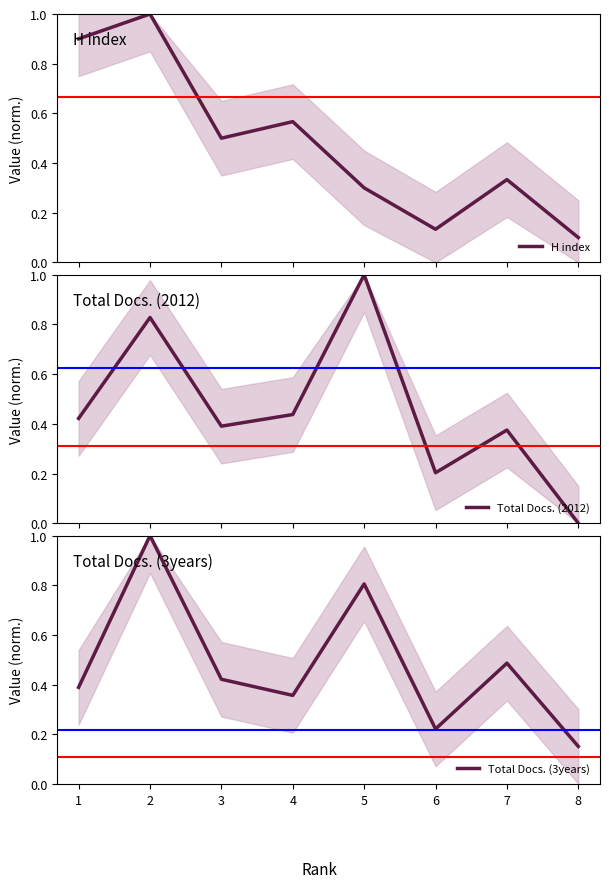

Which series has the largest range (max minus min)?

Total Docs. (2012)